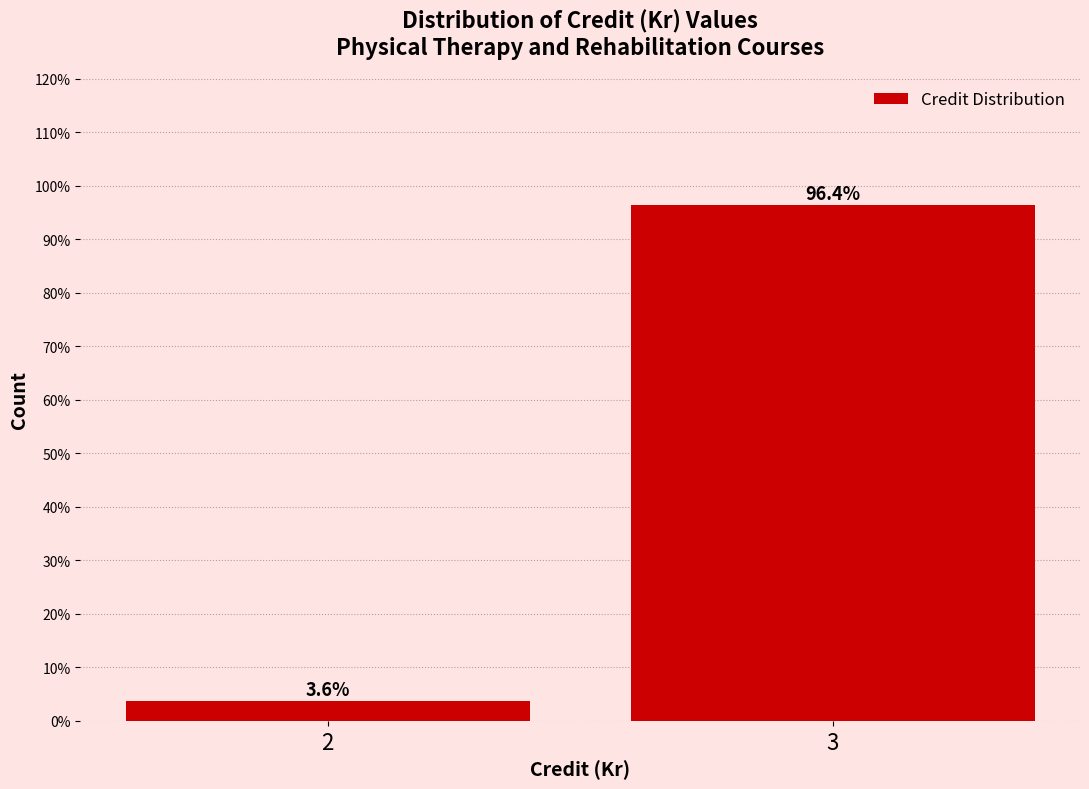

Reading left to right, extract all data points from this chart.

3.6	96.4